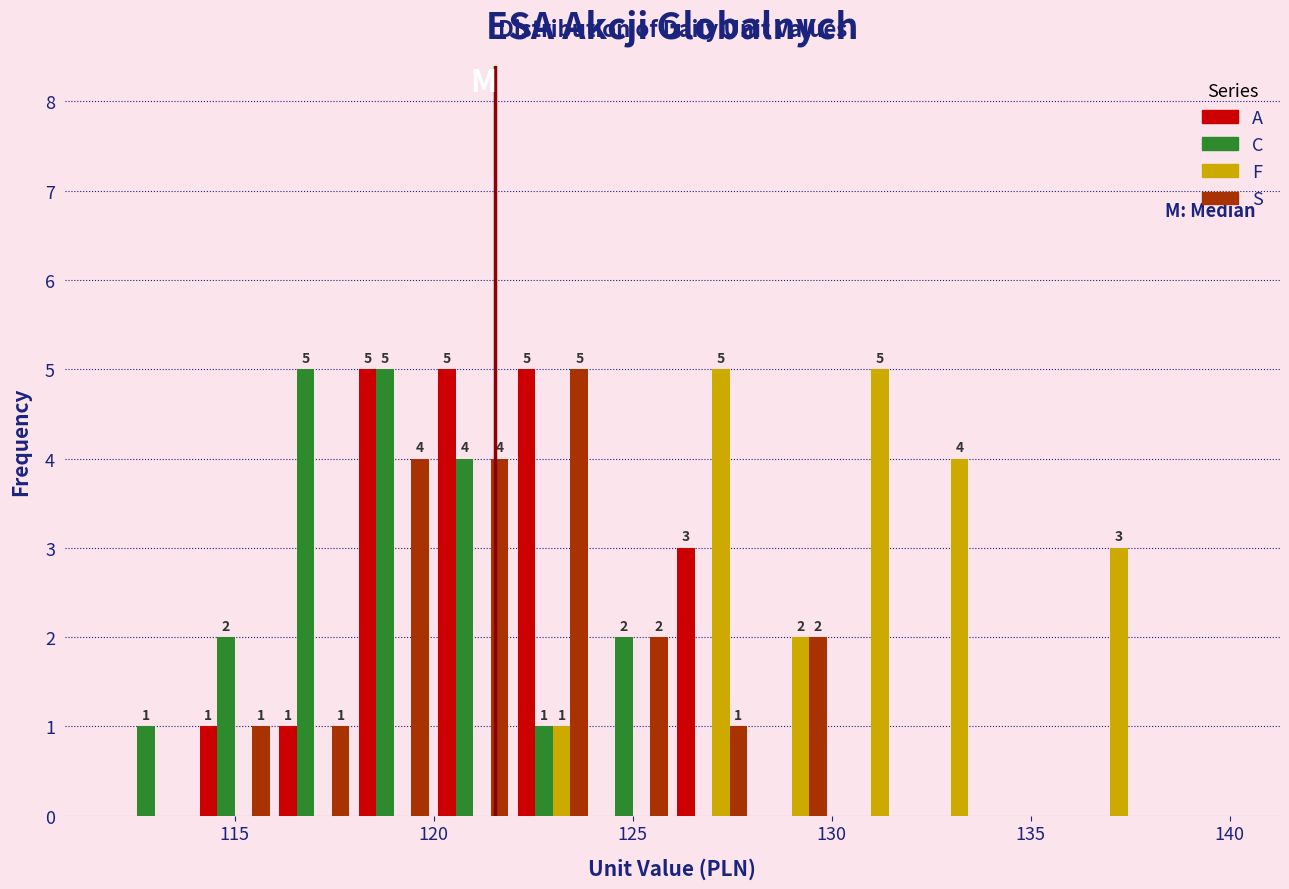

In the S series, which range on the x-axis has the tallest bar?

122 to 124